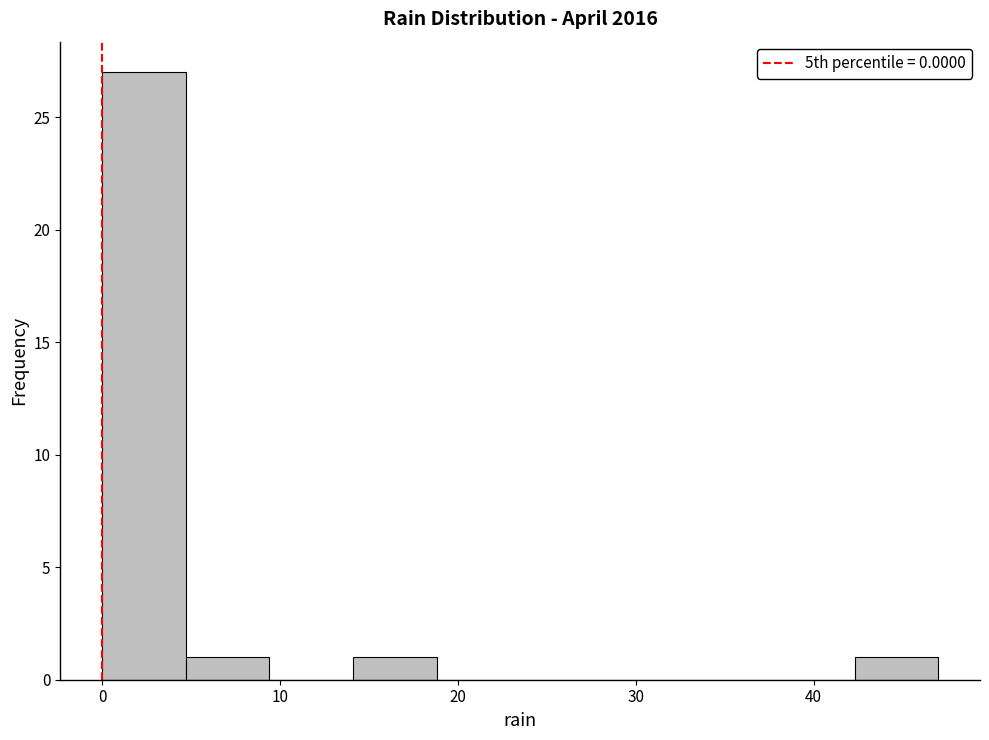

Reading left to right, list every bar in this chart as the range it spans on the x-axis followed by its height. Neither the bar edges nor the heights are printed on the chart, so give them approximately, as read against the axes.

0.0 to 4.7: 27
4.7 to 9.4: 1
9.4 to 14.1: 0
14.1 to 18.8: 1
18.8 to 23.5: 0
23.5 to 28.2: 0
28.2 to 32.9: 0
32.9 to 37.6: 0
37.6 to 42.3: 0
42.3 to 47.0: 1